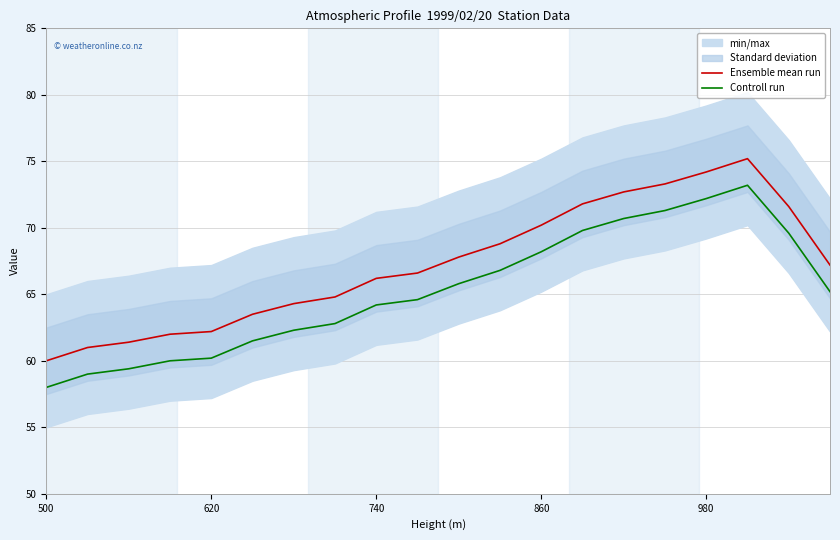

How many data points does each series have?

20